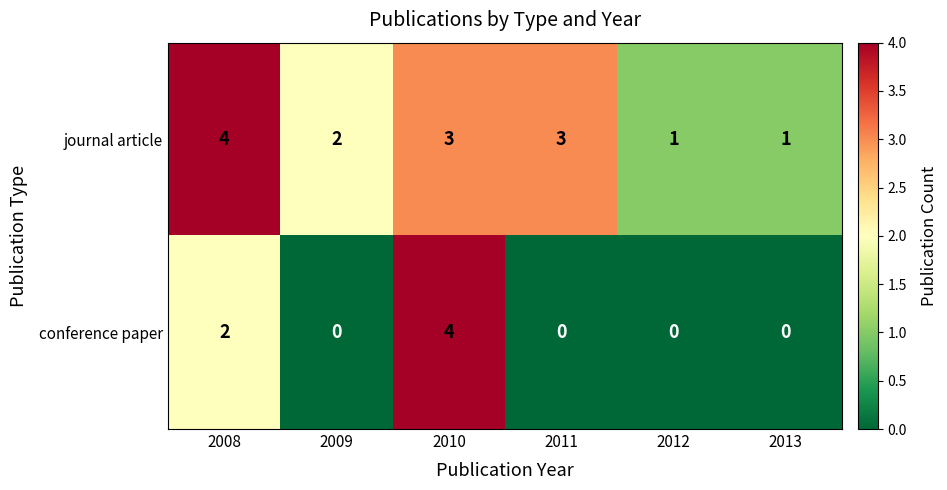

True or false: conference paper has a value of 0 at 2012.

True